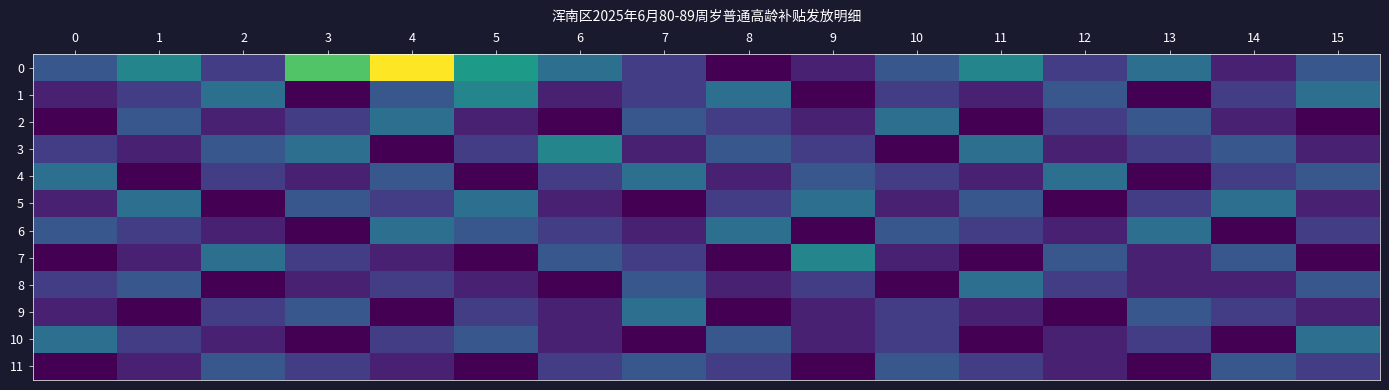

How many series are shown in this chart?

12